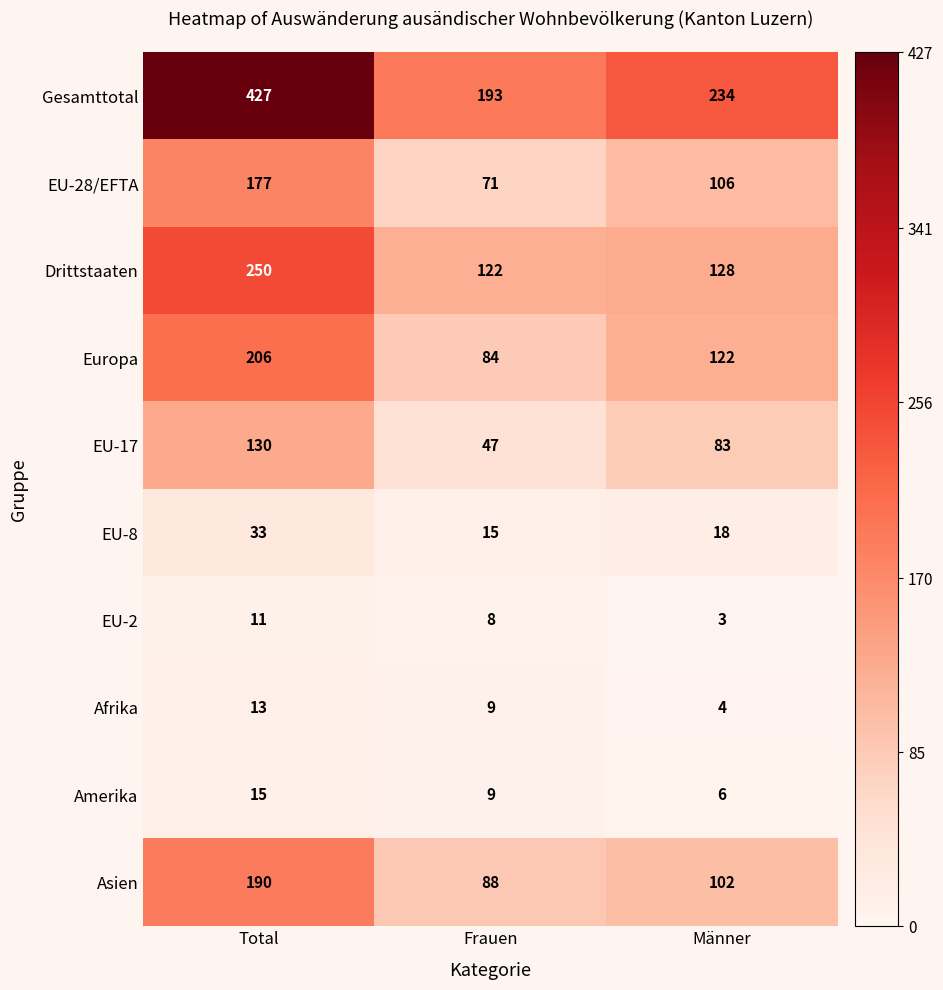

What is the difference between the EU-28/EFTA values at Männer and Total?

71